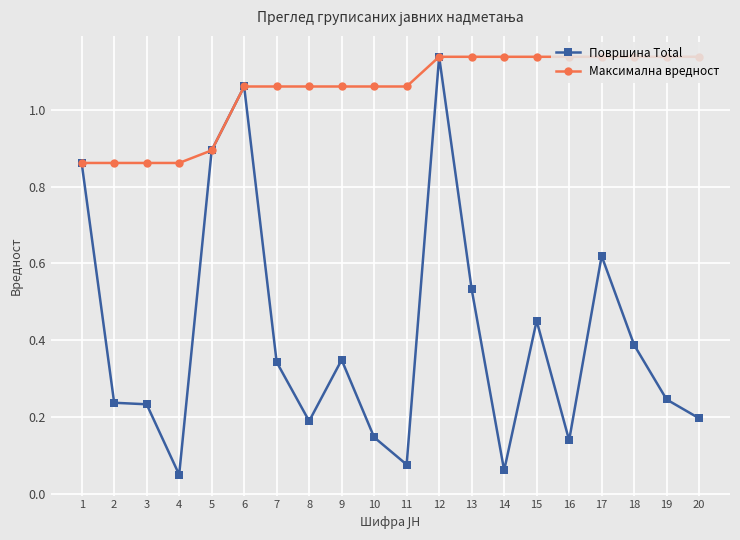

True or false: Површина Total has a value of 0.1 at 4.

False